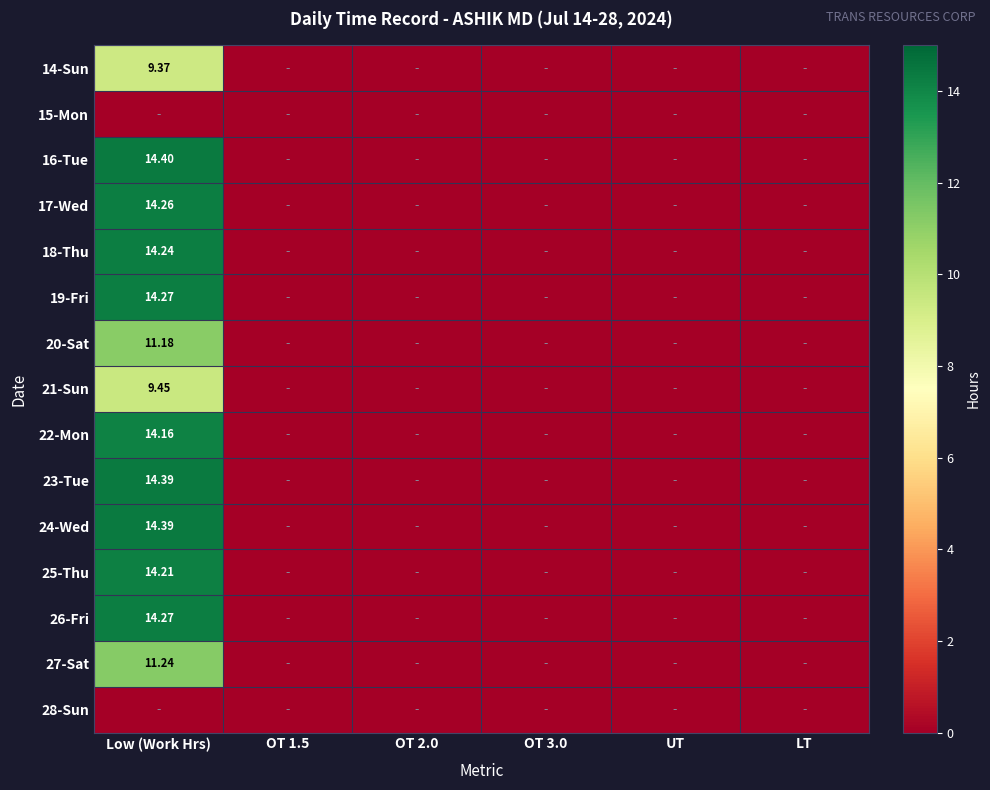

At which category does the chart reach its minimum across all series?

OT 1.5